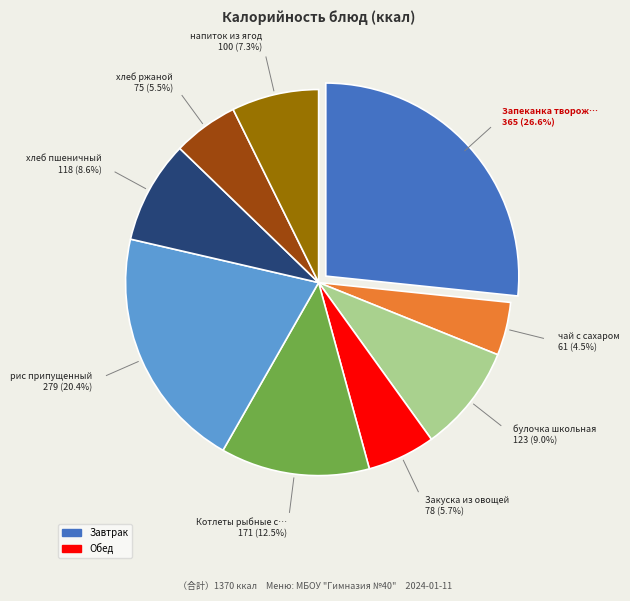

Is there any slice that represents more than half of the pie?

No